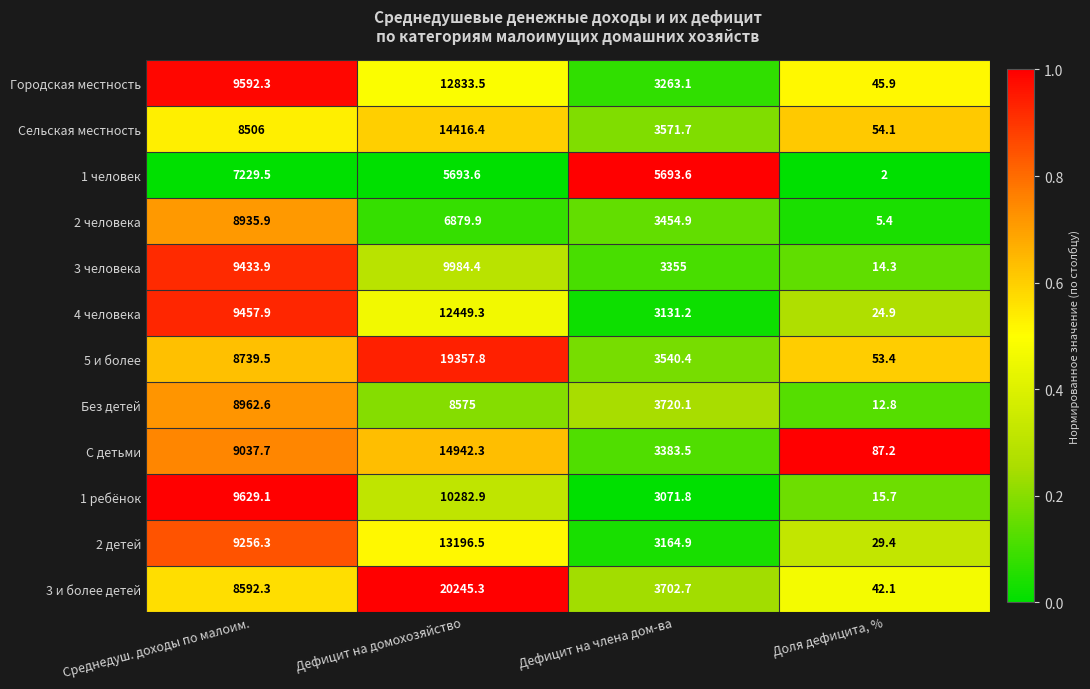

What is the minimum value for 2 человека?

5.4